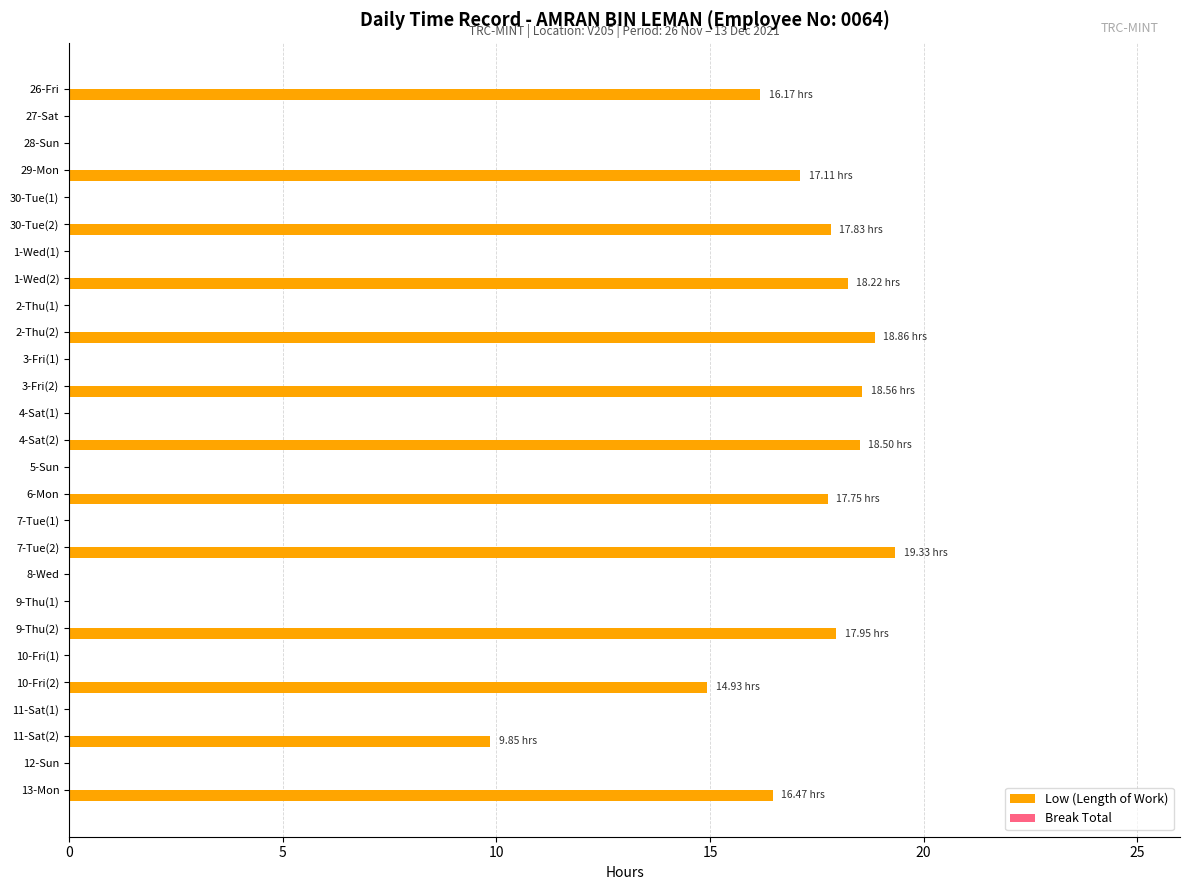

What is the ratio of the value at 6-Mon to the value at 9-Thu(2)?

1.0